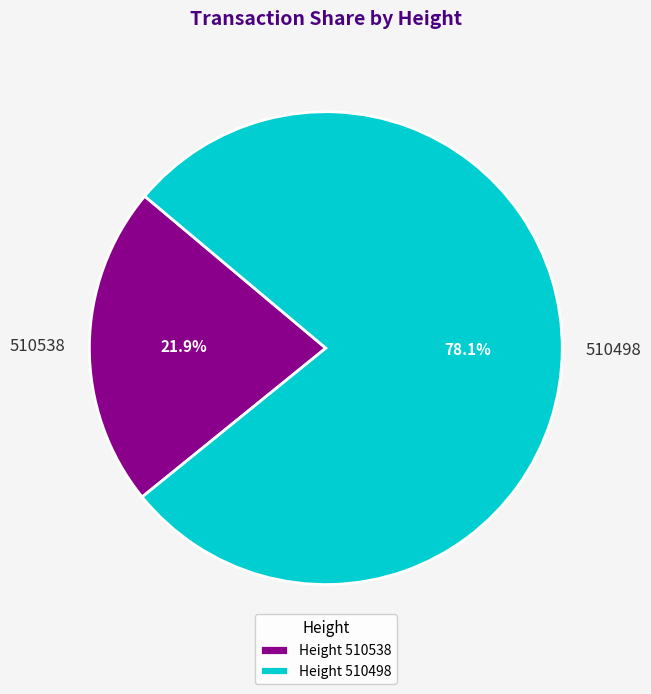

What is the smallest slice in the pie chart?

510538